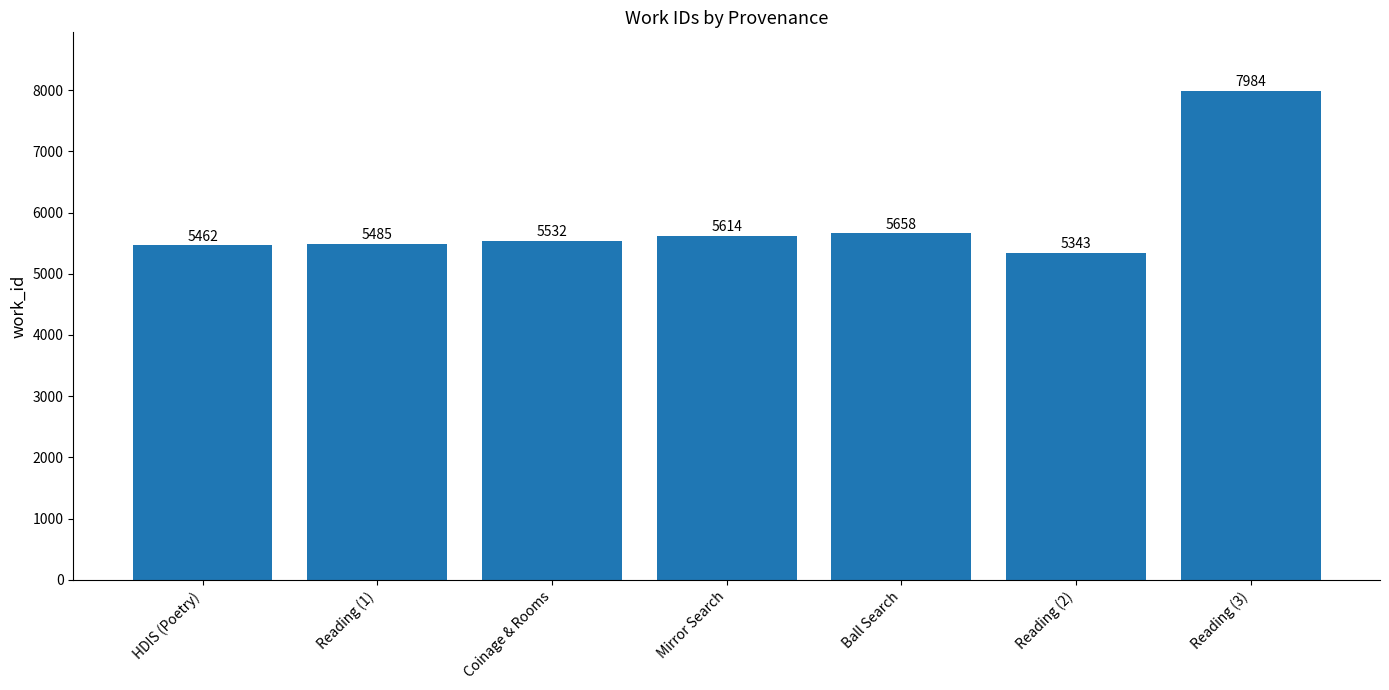

Reading left to right, list all the values displayed in this chart.

HDIS (Poetry)=5462	Reading (1)=5485	Coinage & Rooms=5532	Mirror Search=5614	Ball Search=5658	Reading (2)=5343	Reading (3)=7984